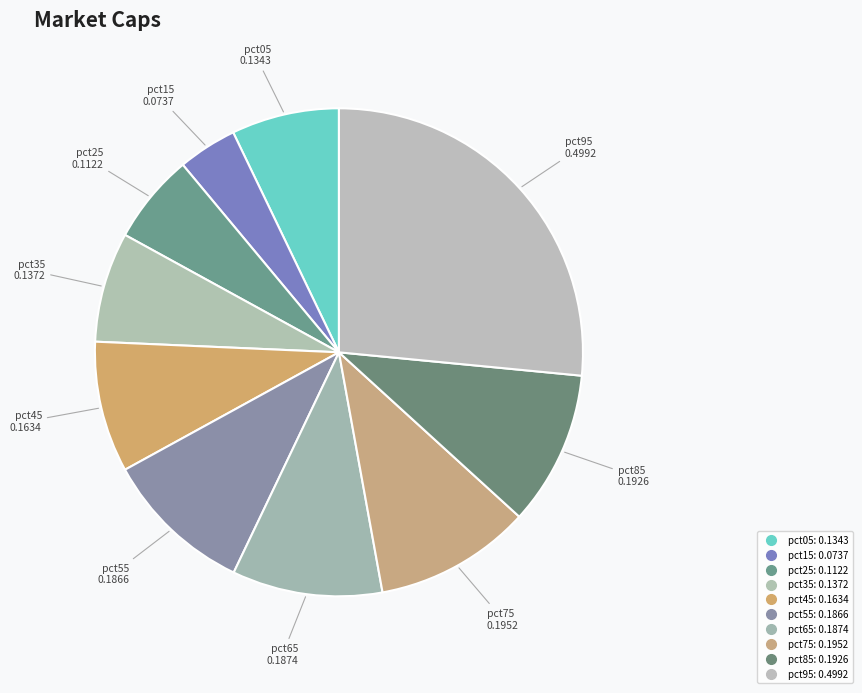

Does any single category account for the majority?

No